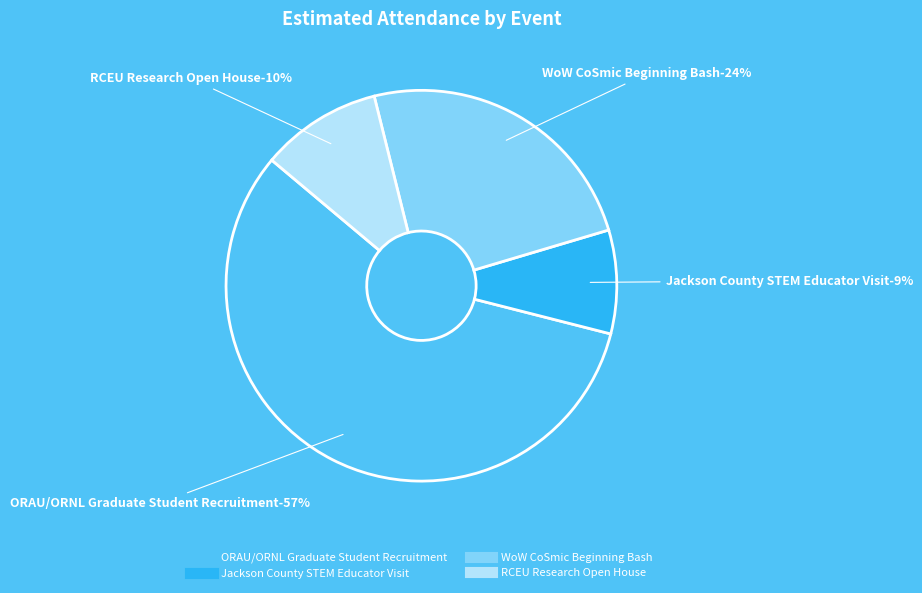

To the nearest percent, what percentage of the pie is RCEU Research Open House?

10%